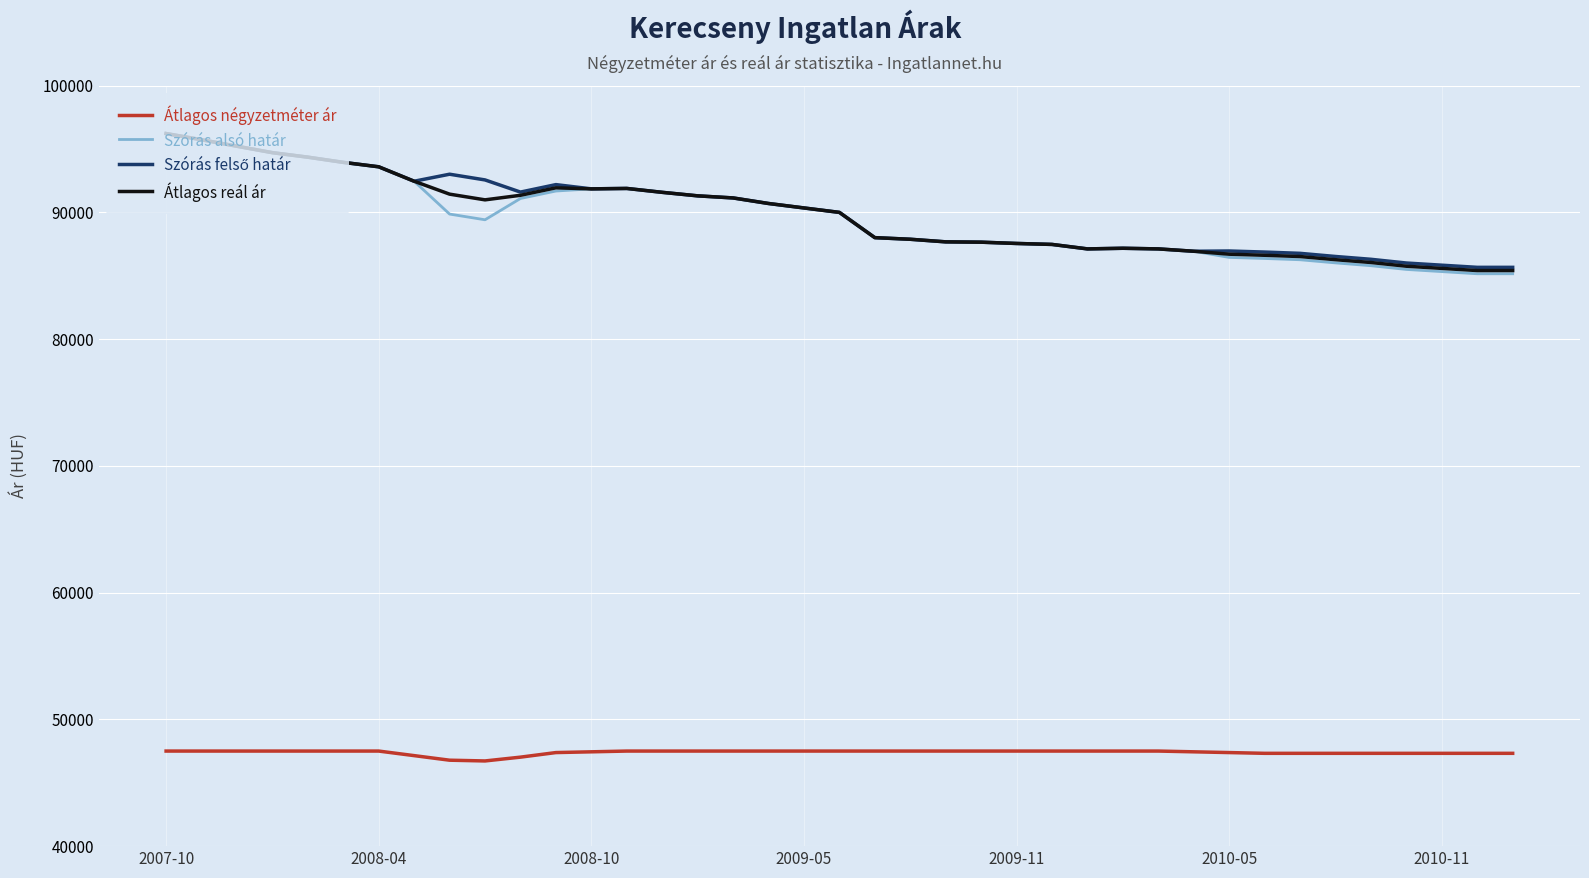

What is the smallest value displayed?

46720